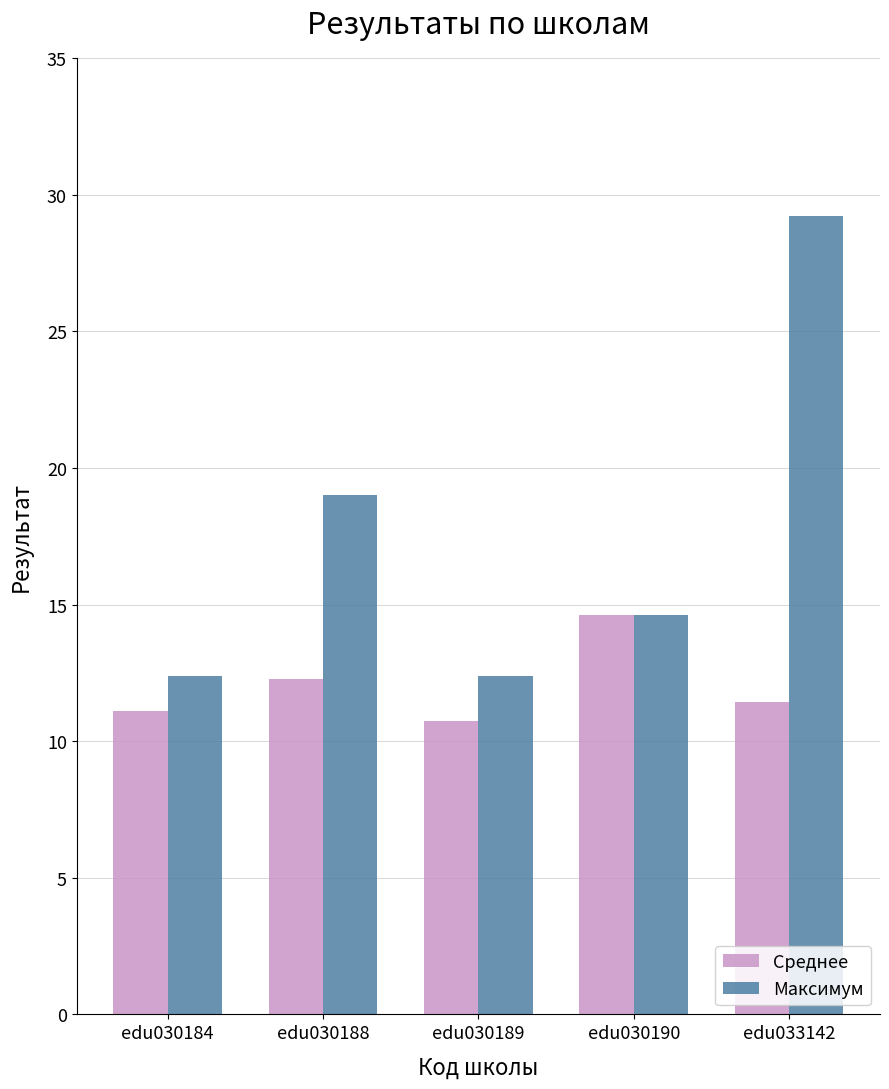

Reading left to right, extract all data points from this chart.

Среднее: edu030184=11.1	edu030188=12.3	edu030189=10.7	edu030190=14.6	edu033142=11.4
Максимум: edu030184=12.4	edu030188=19.0	edu030189=12.4	edu030190=14.6	edu033142=29.2